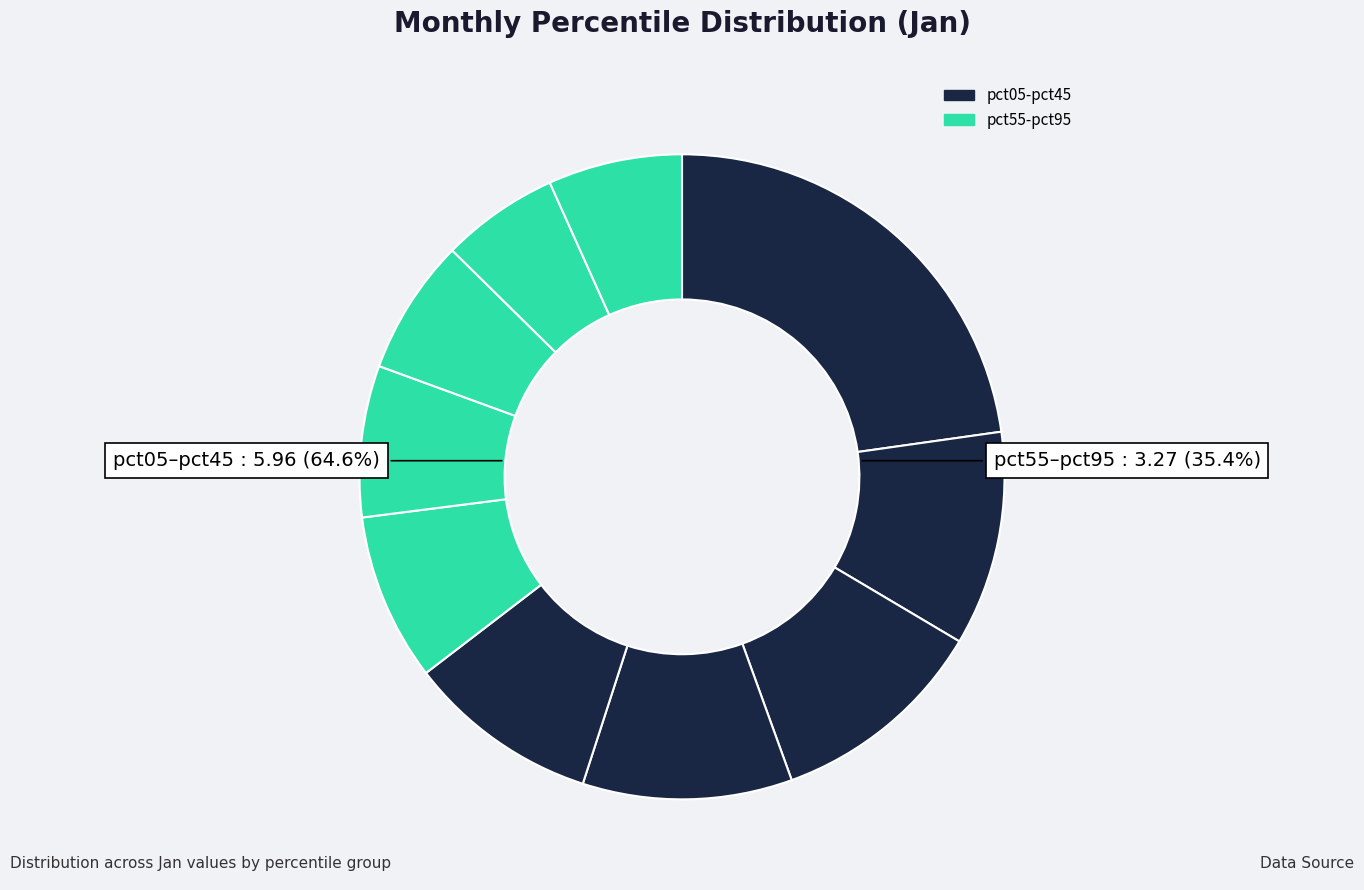

What percentage do pct75 and pct65 together represent?

14.4%